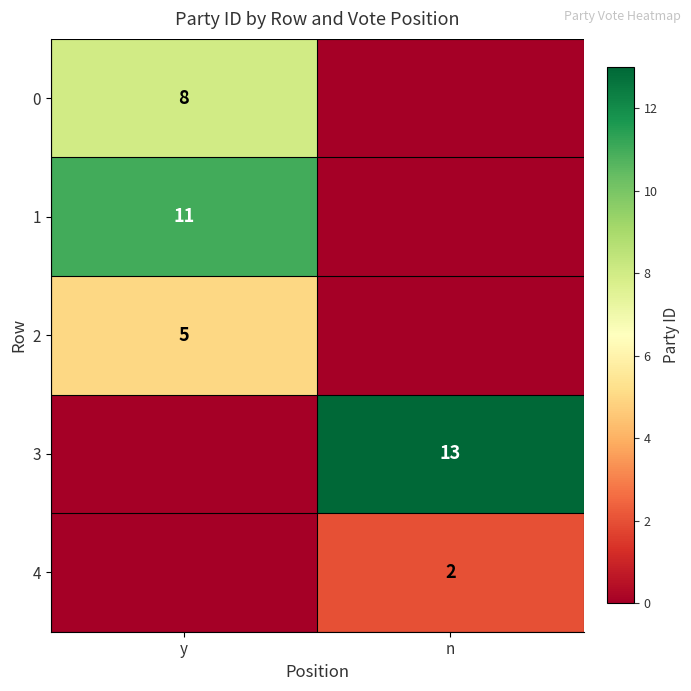

The 1 series shows 11 at y. True or false?

True